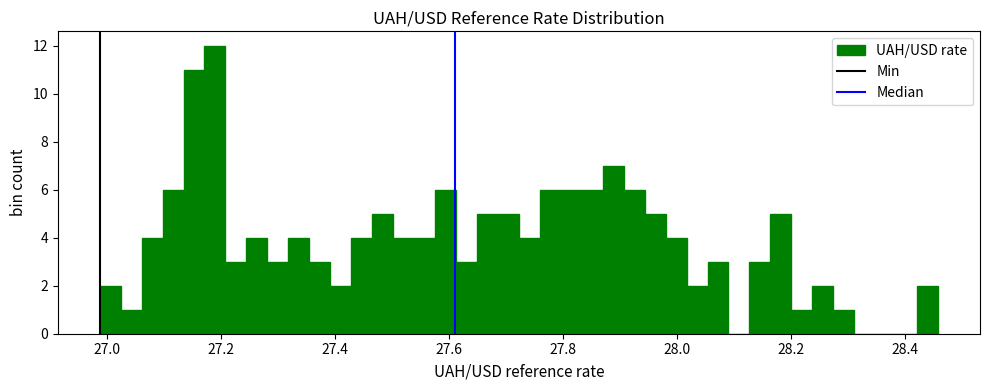

Read against the x-axis, roughly where is the centre of the tallest bar?

27.20